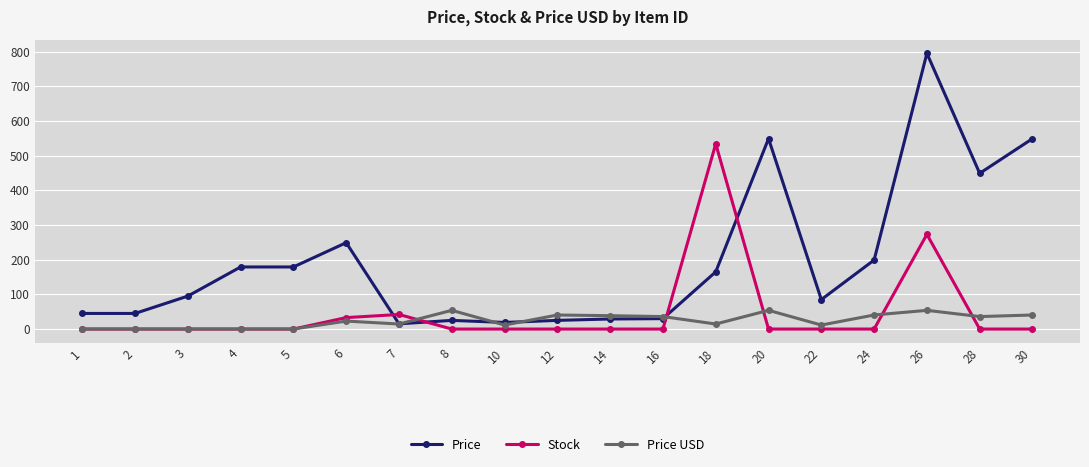

What is the maximum value shown in the chart?

795.0